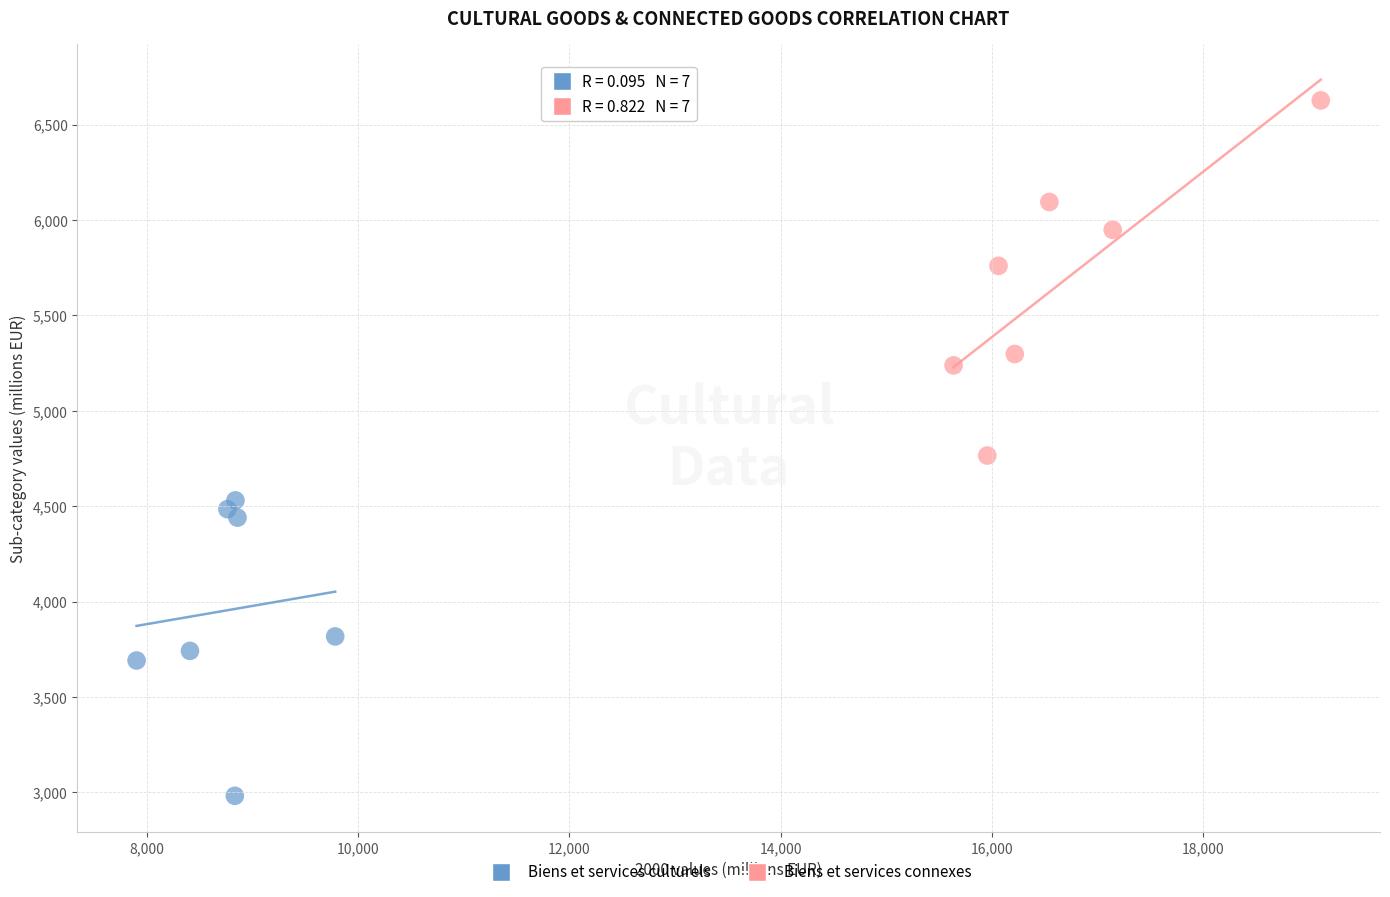

What are all the series names shown in the legend?

Biens et services culturels, Biens et services connexes